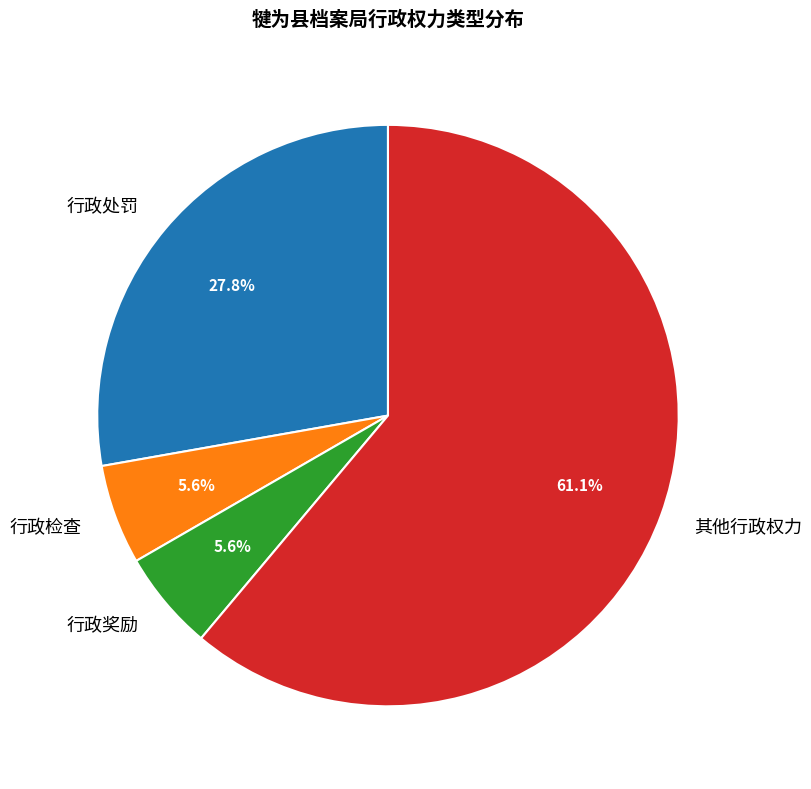

Is it true that 行政检查 is 13% of the pie?

False